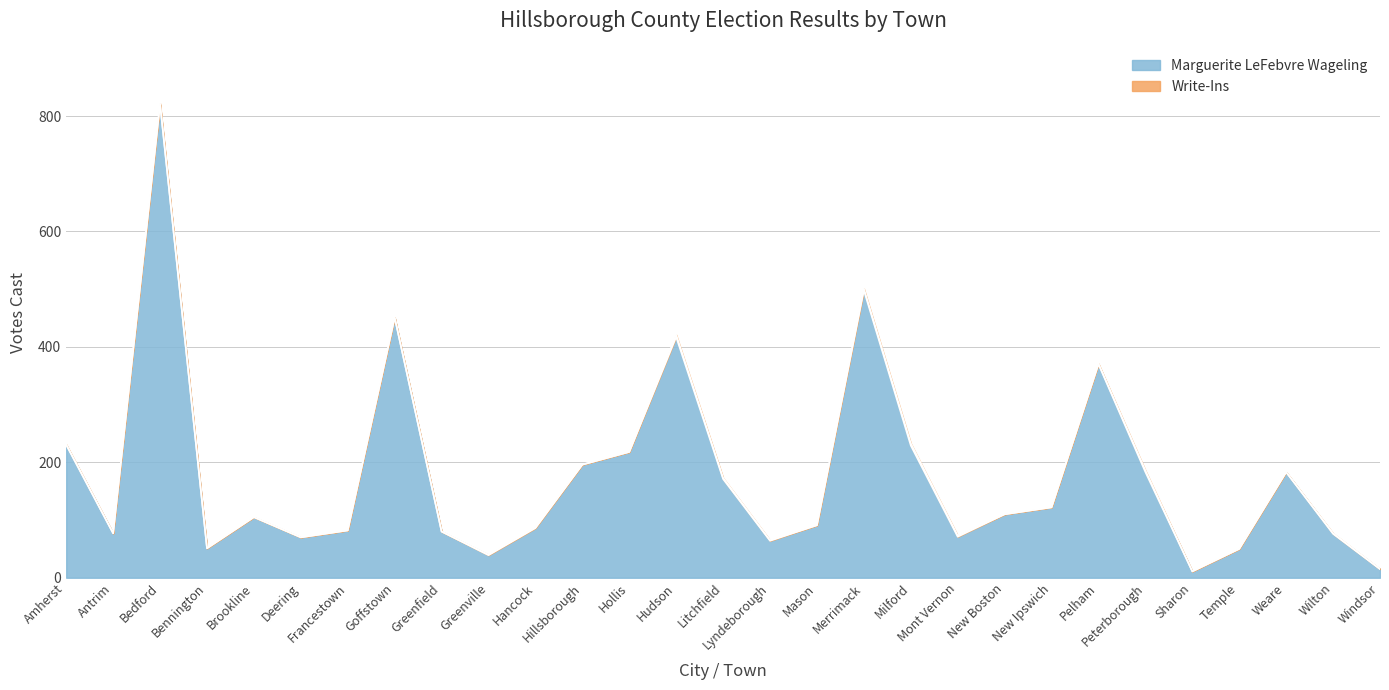

Which label corresponds to the smallest value in the chart?

Sharon